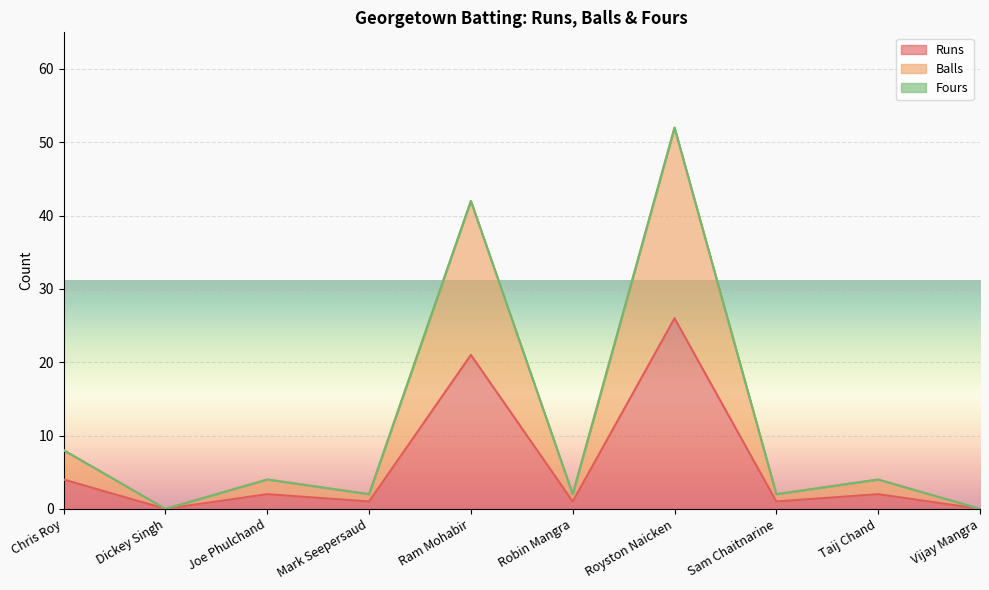

What position from the left is Vijay Mangra?

10